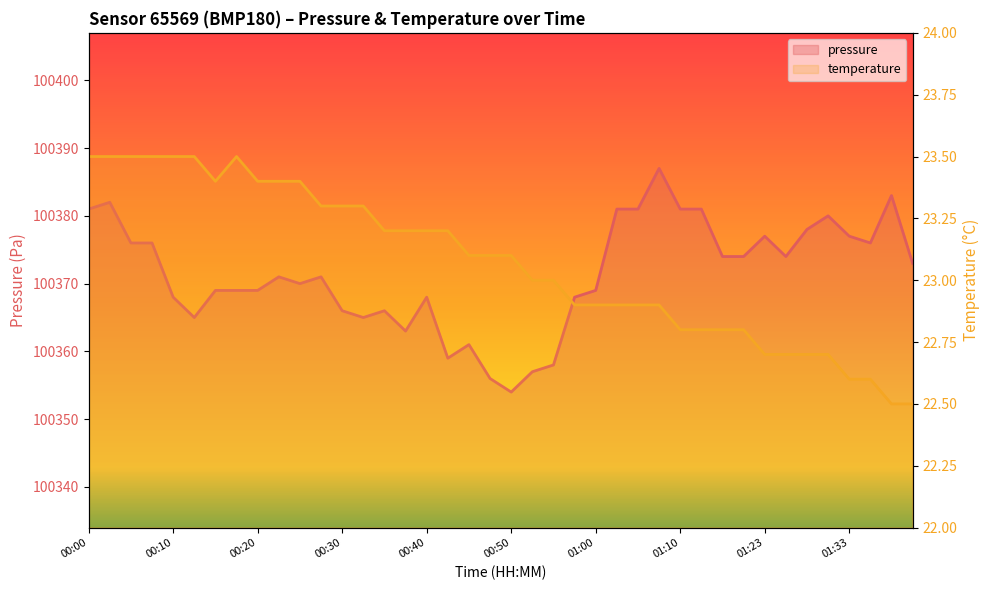

Rank the categories by pressure value from lowest to highest.

20, 19, 21, 22, 17, 18, 15, 00:50, 13, 12, 14, 00:40, 16, 23, 01:00, 01:10, 01:23, 24, 10, 01:33, 11, 39, 30, 31, 33, 00:20, 00:30, 37, 32, 36, 34, 35, 00:00, 25, 26, 28, 29, 00:10, 38, 27